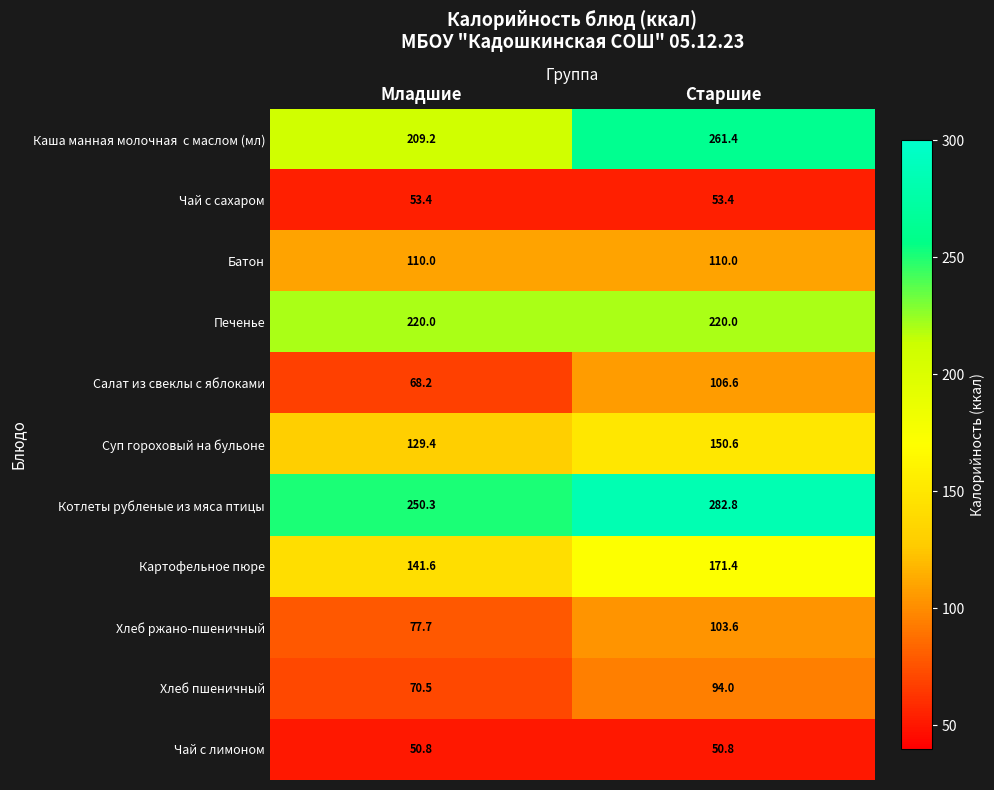

What is the sum of all Салат из свеклы с яблоками values?

174.8